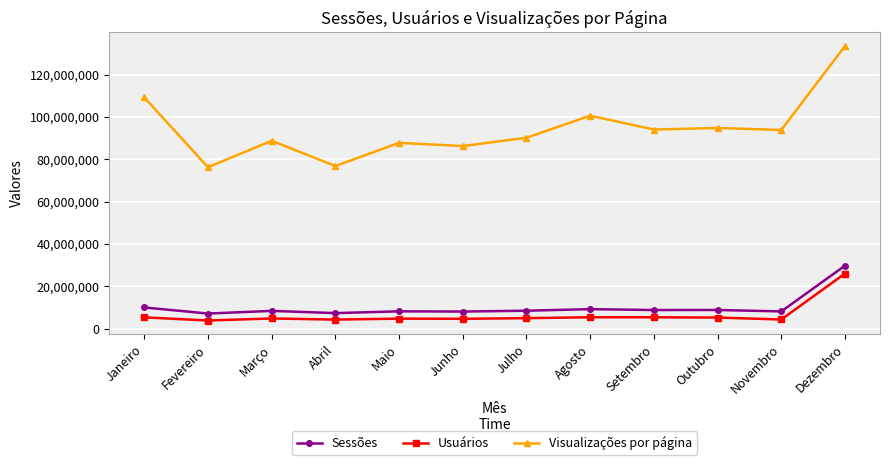

The value of Usuários at Agosto is 5454218. True or false?

True